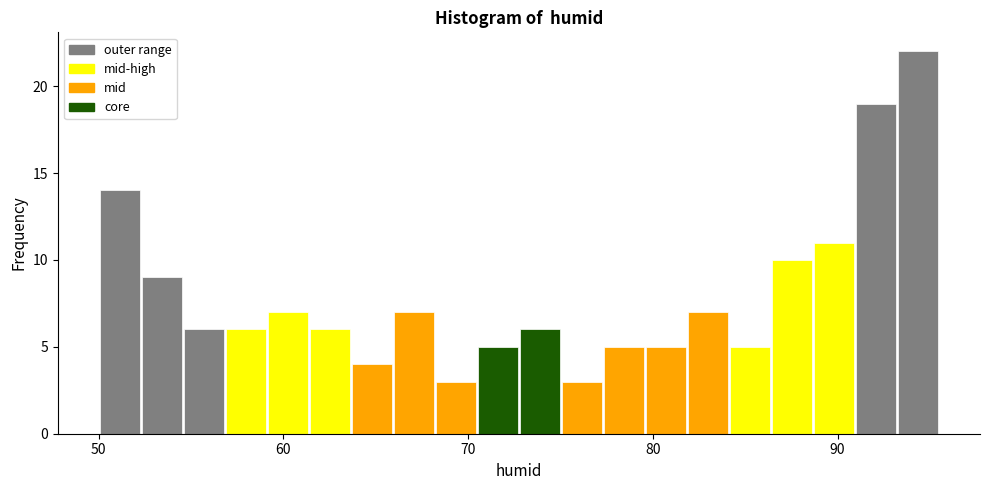

Read against the x-axis, roughly where is the centre of the tallest bar?

94